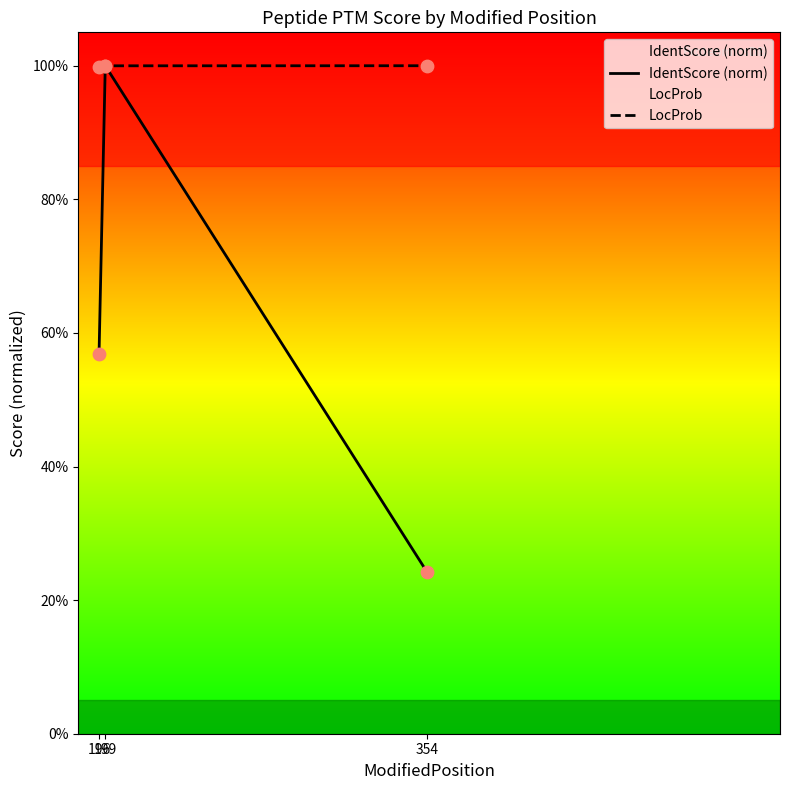

Which series contains the highest Y value?

IdentScore (norm)